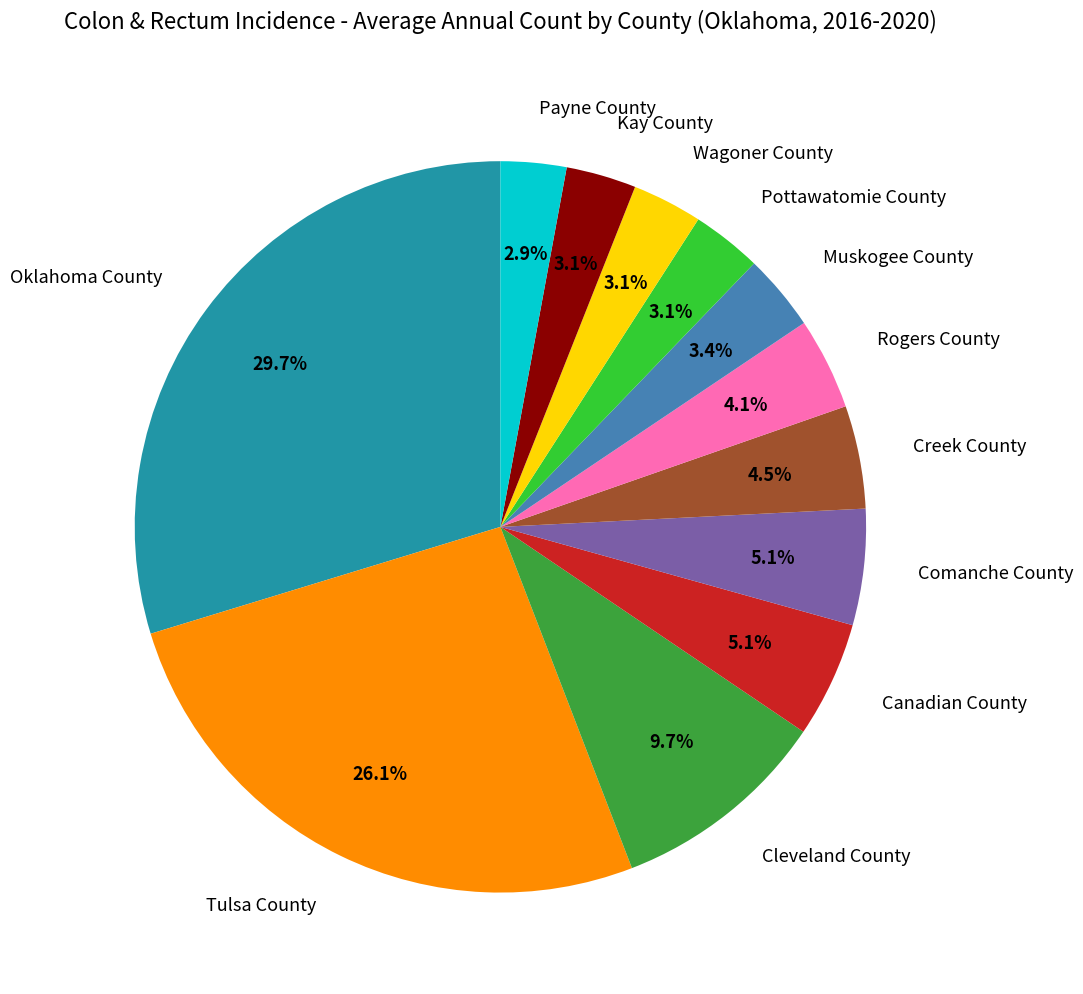

What percentage do Rogers County and Canadian County together represent?

9.2%